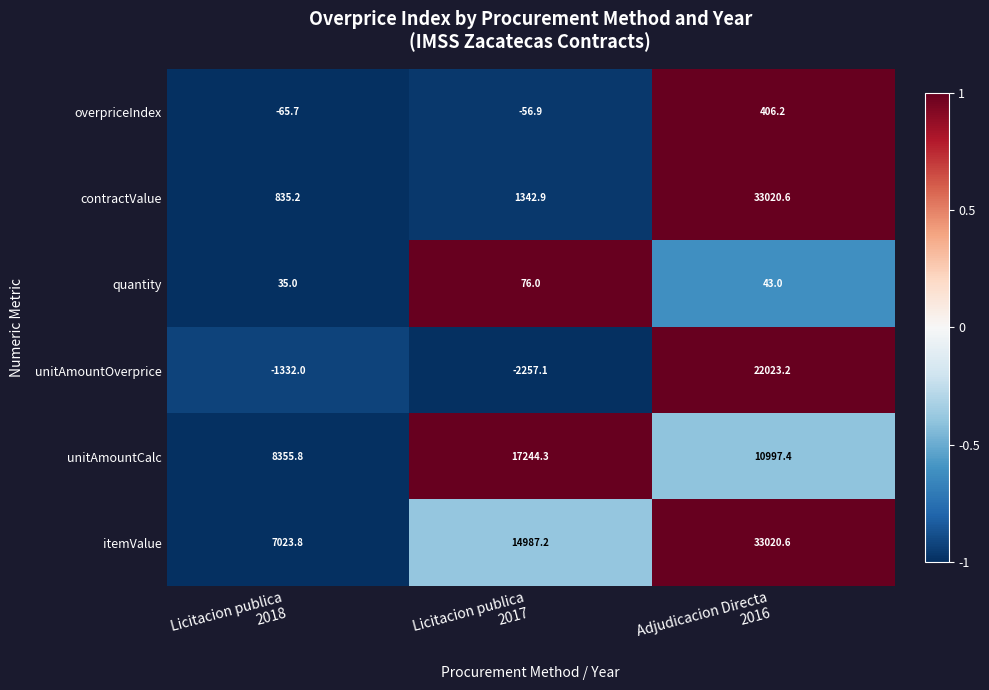

Reading right to left, extract all data points from this chart.

overpriceIndex: 406.2	-56.9	-65.7
contractValue: 33020.6	1342.9	835.2
quantity: 43.0	76.0	35.0
unitAmountOverprice: 22023.2	-2257.1	-1332.0
unitAmountCalc: 10997.4	17244.3	8355.8
itemValue: 33020.6	14987.2	7023.8